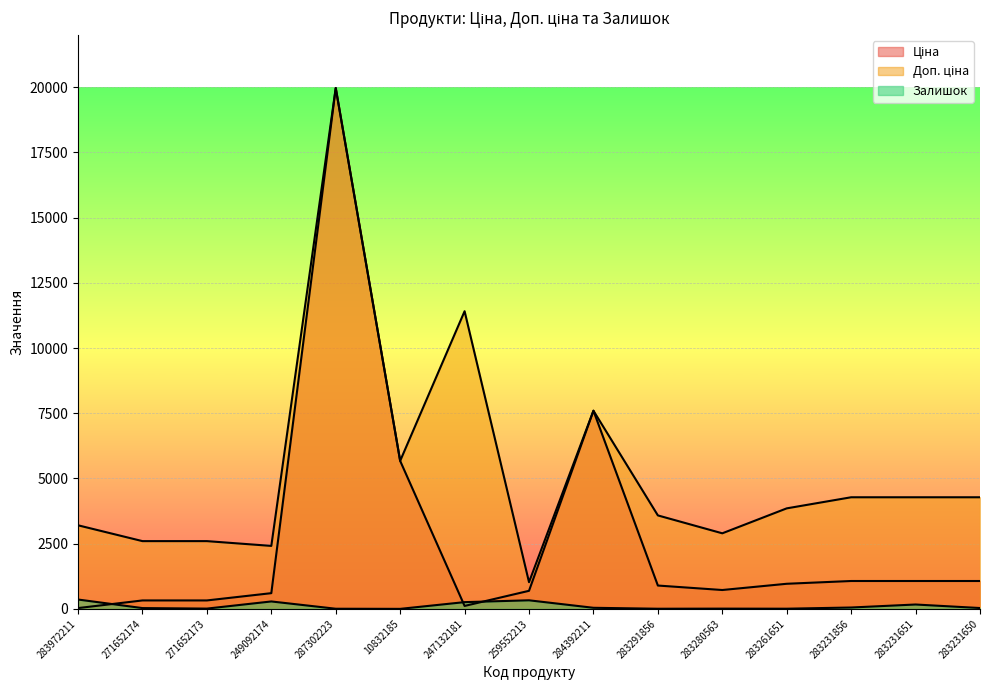

What is the difference between the Ціна values at 284392211 and 283280563?

6872.1